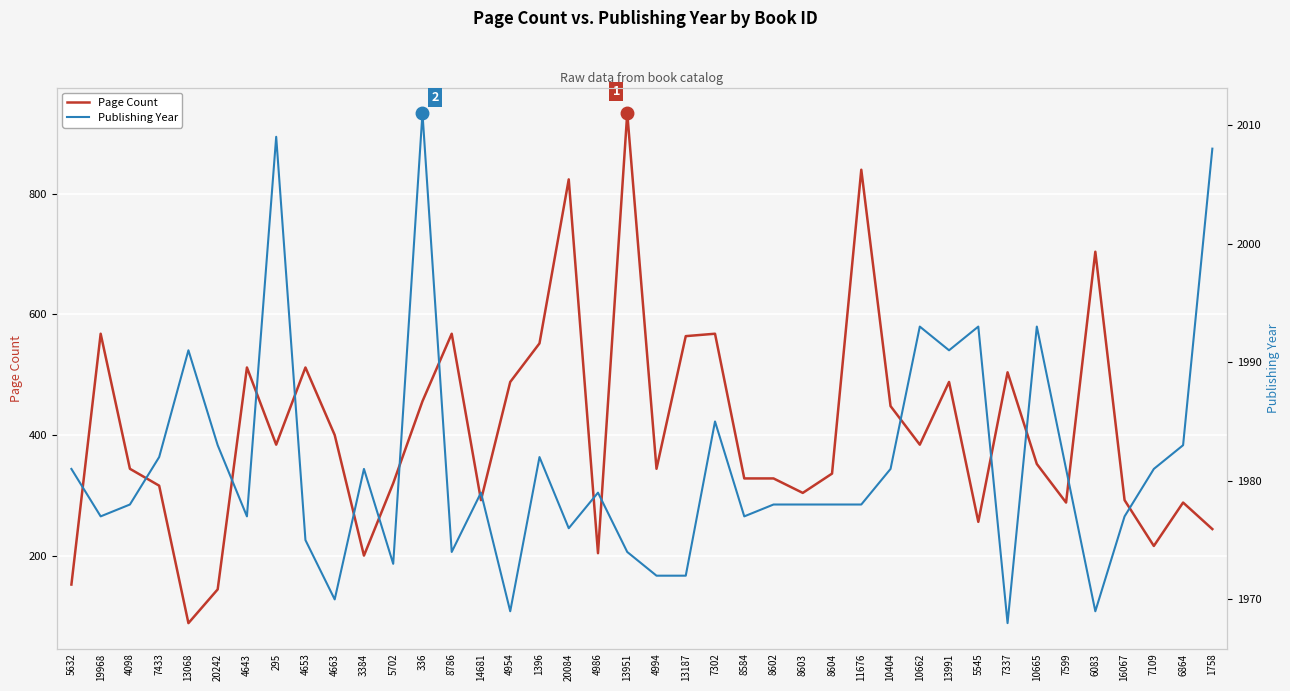

What value does the Page Count series have at 20084, to the nearest 10?

820